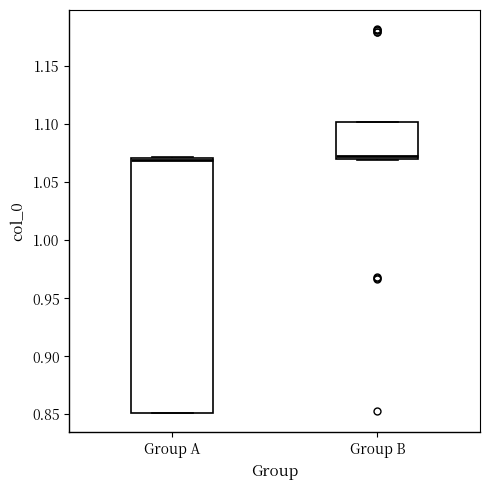

Where is the upper edge of the box for Group B on the y-axis? The values are not printed on the chart, so give them approximately, as read against the axis.

1.10